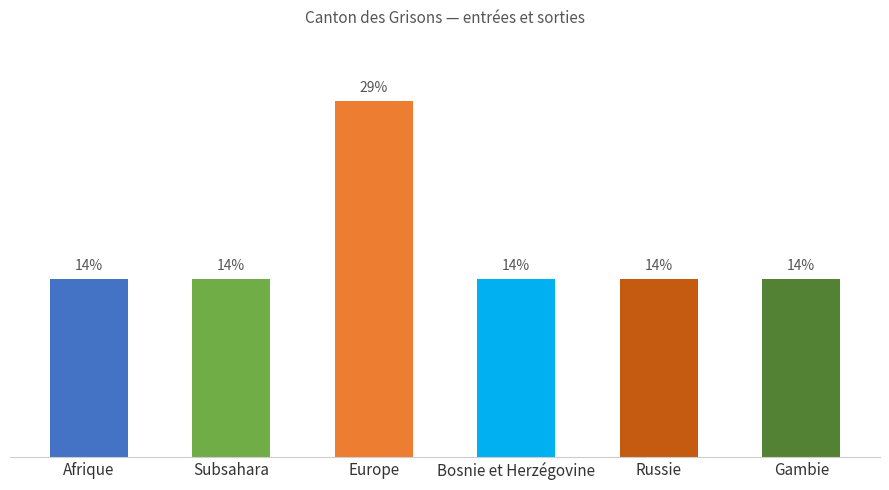

Are the bars horizontal?

No